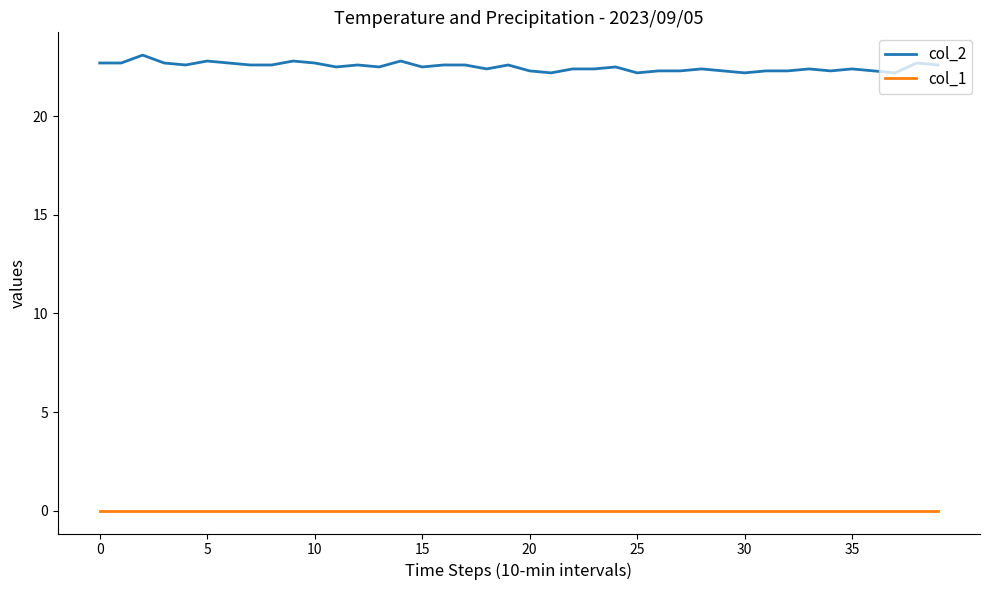

Which series has the widest spread of values?

col_2